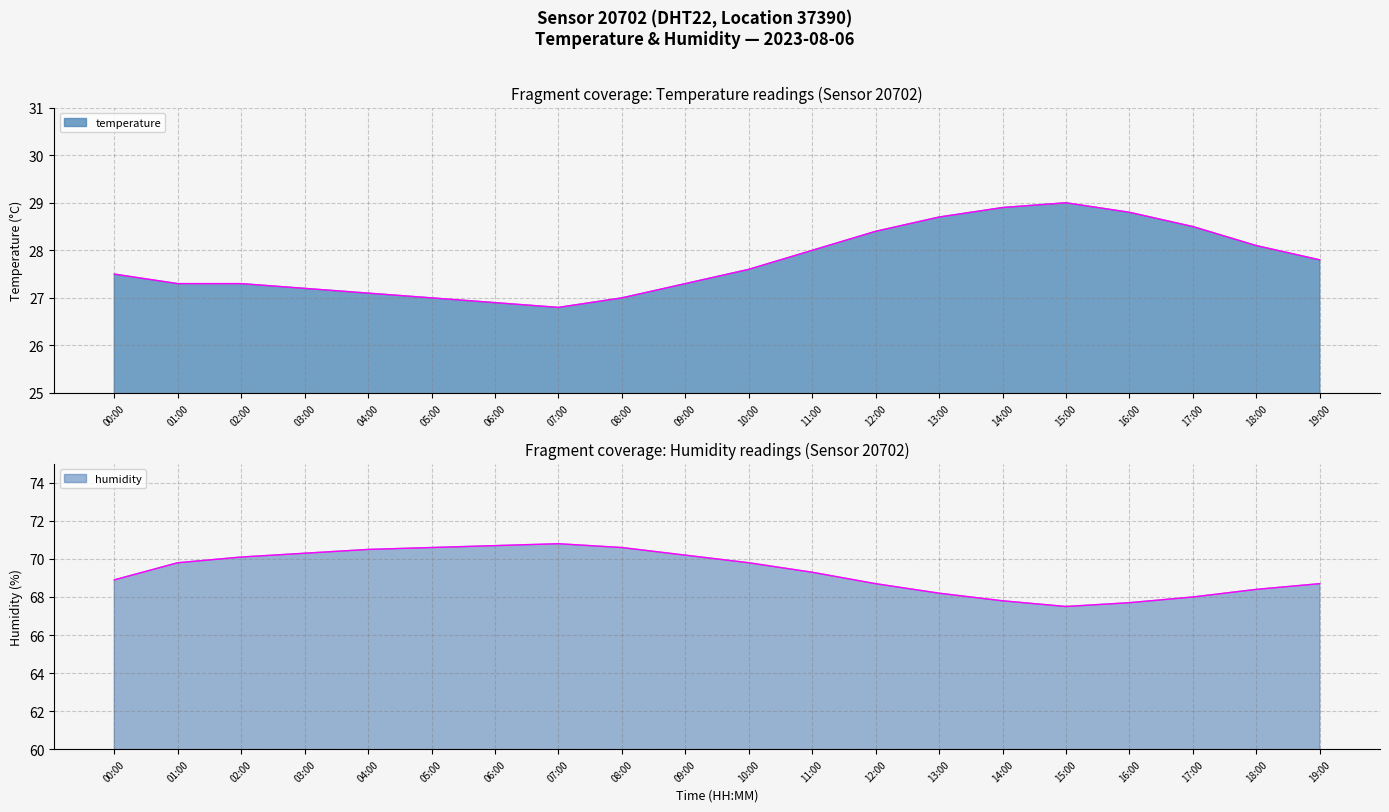

What position from the left is 19:00?

20